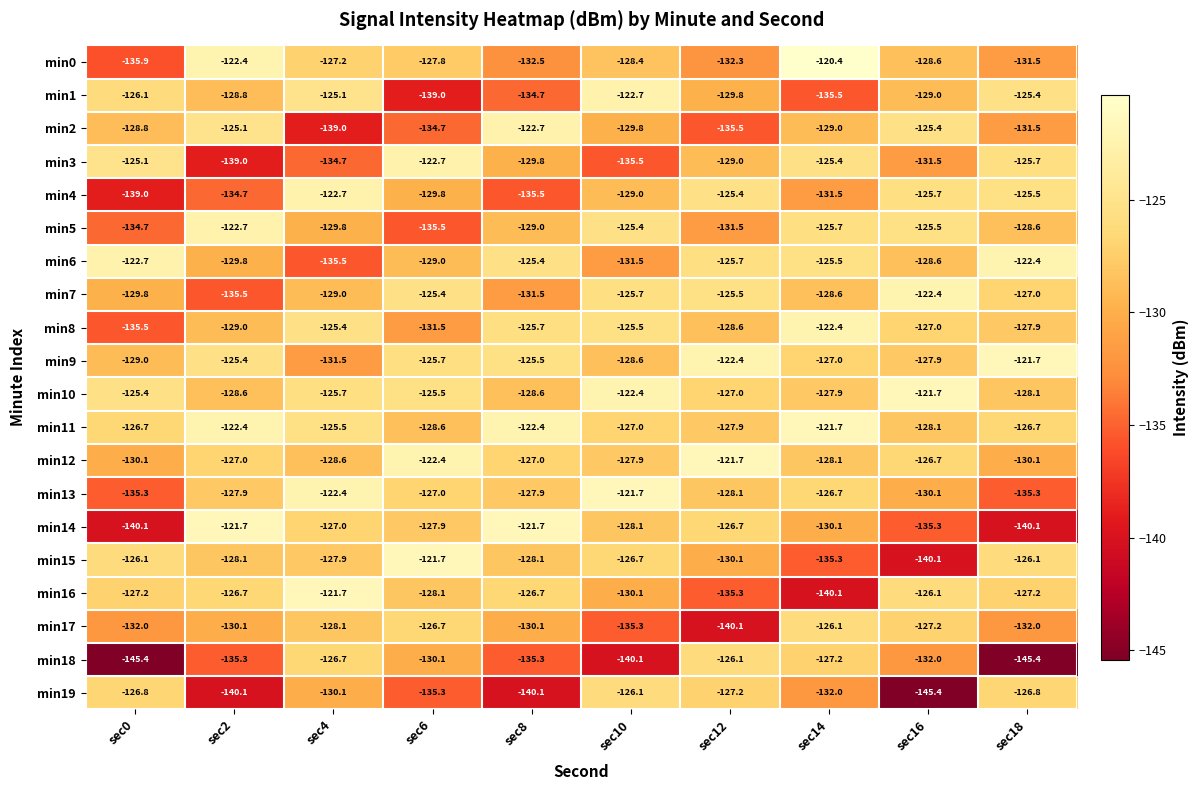

What is the difference between the maximum and second lowest values in the min10 series?

6.9